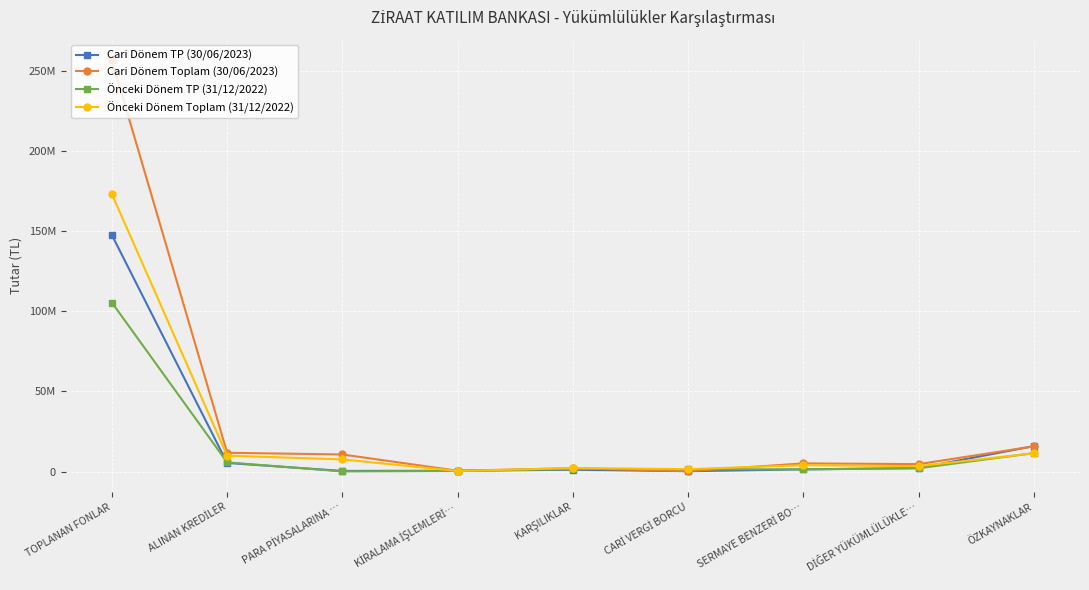

Rank the series at DİĞER YÜKÜMLÜLÜKLE… from highest to lowest value.

Cari Dönem Toplam (30/06/2023), Önceki Dönem Toplam (31/12/2022), Cari Dönem TP (30/06/2023), Önceki Dönem TP (31/12/2022)